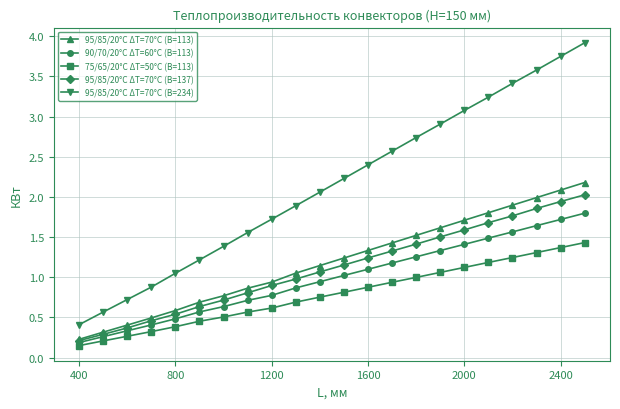

What is the difference between the second highest and second lowest values in the 90/70/20°С ΔТ=60°С (B=113) series?

1.5